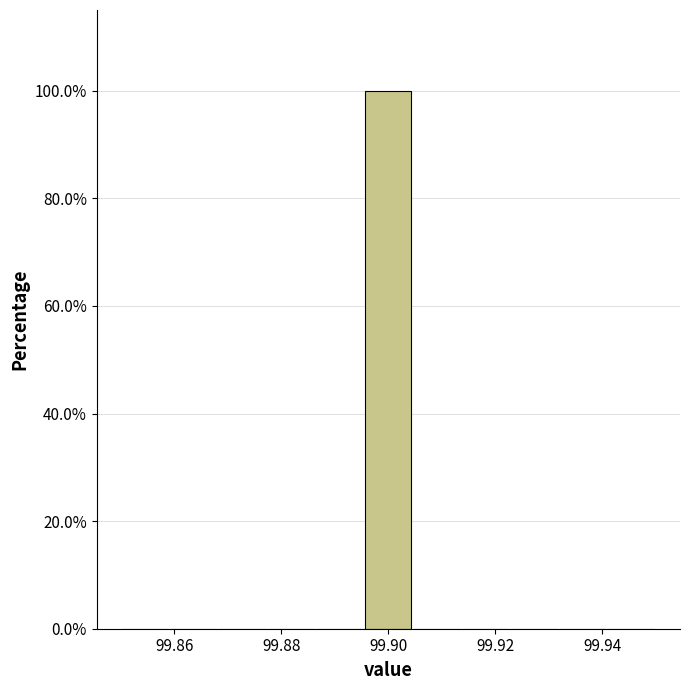

Reading left to right, list every bar in this chart as the range it spans on the x-axis followed by its height. Neither the bar edges nor the heights are printed on the chart, so give them approximately, as read against the axes.

99.850 to 99.860: 0
99.860 to 99.868: 0
99.868 to 99.878: 0
99.878 to 99.886: 0
99.886 to 99.896: 0
99.896 to 99.904: 100
99.904 to 99.914: 0
99.914 to 99.922: 0
99.922 to 99.932: 0
99.932 to 99.940: 0
99.940 to 99.950: 0